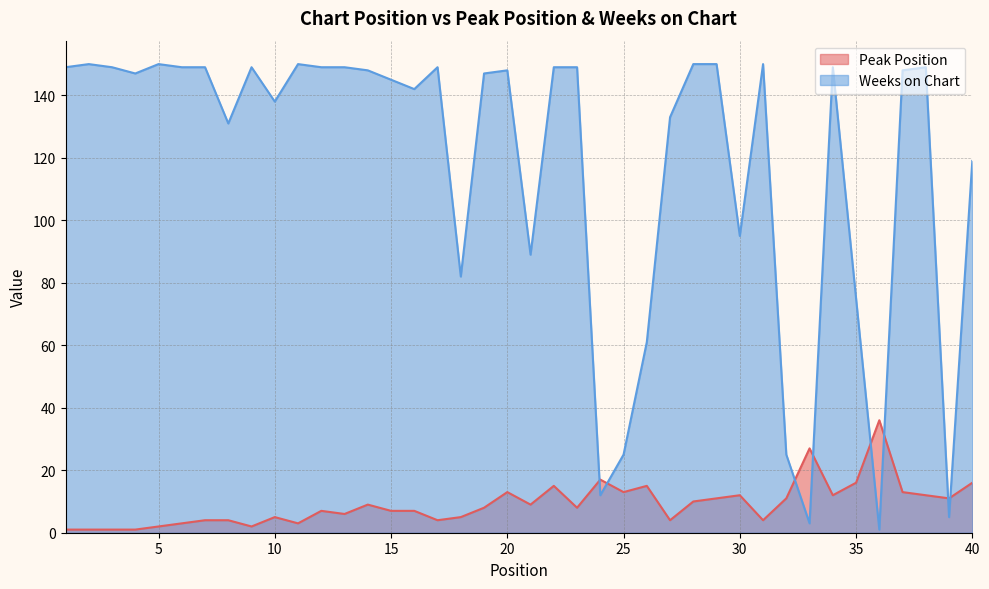

At which category does Weeks on Chart reach its first local peak?

2